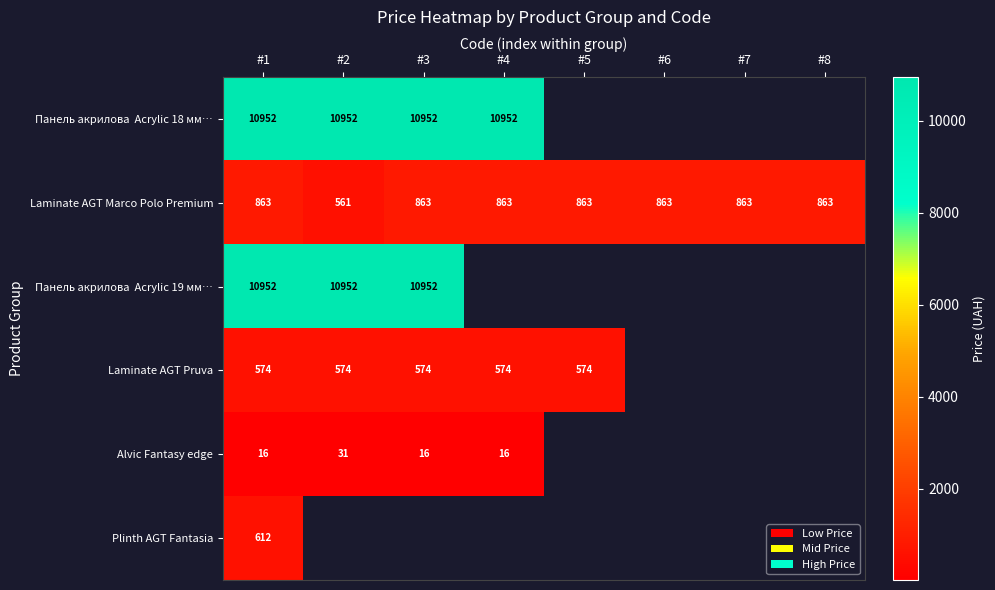

True or false: Alvic Fantasy edge has a value of 15.7 at #1.

True